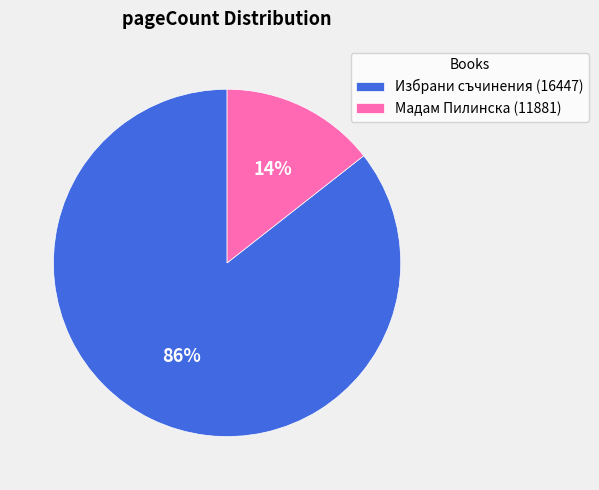

Which category has the smallest portion of the pie?

Мадам Пилинска (11881)